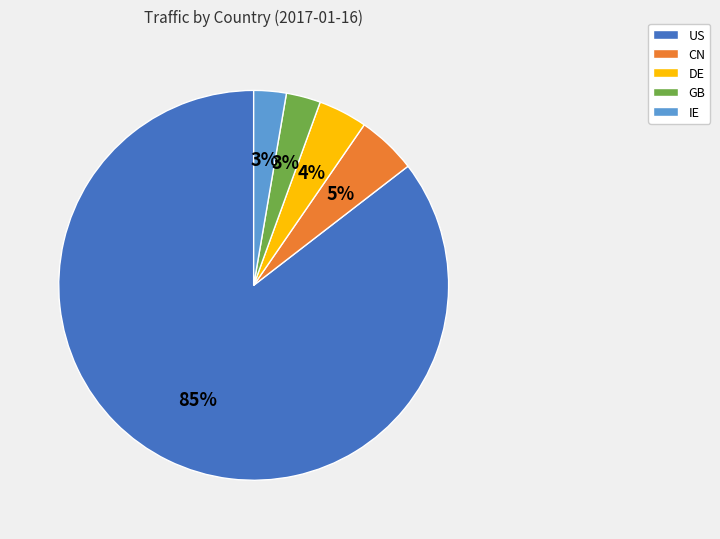

Approximately how many times larger is the value at CN compared to US?

0.1